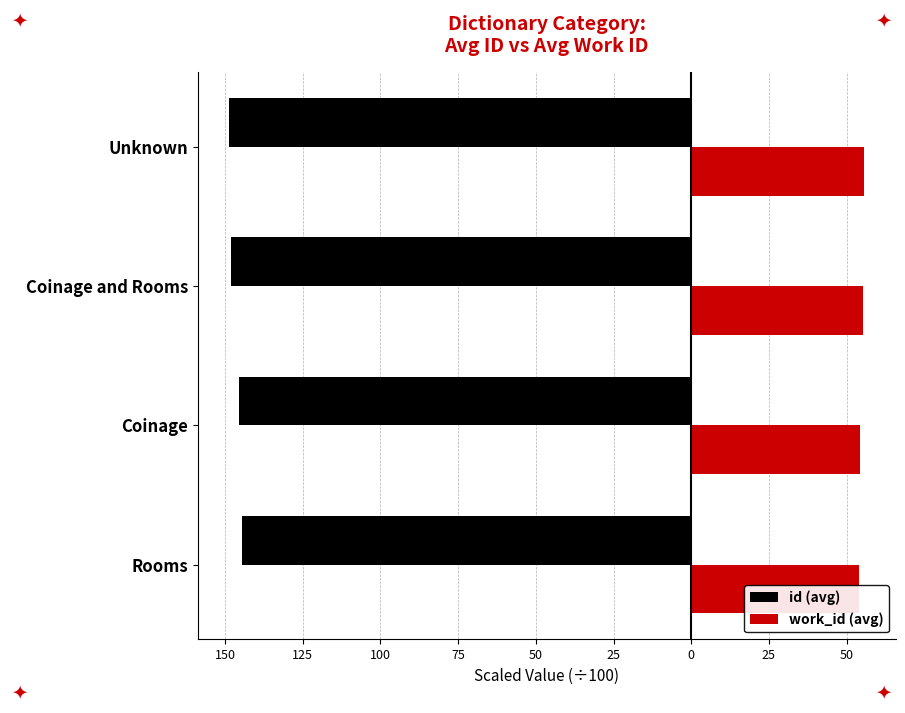

What is the smallest value displayed?

-148.6